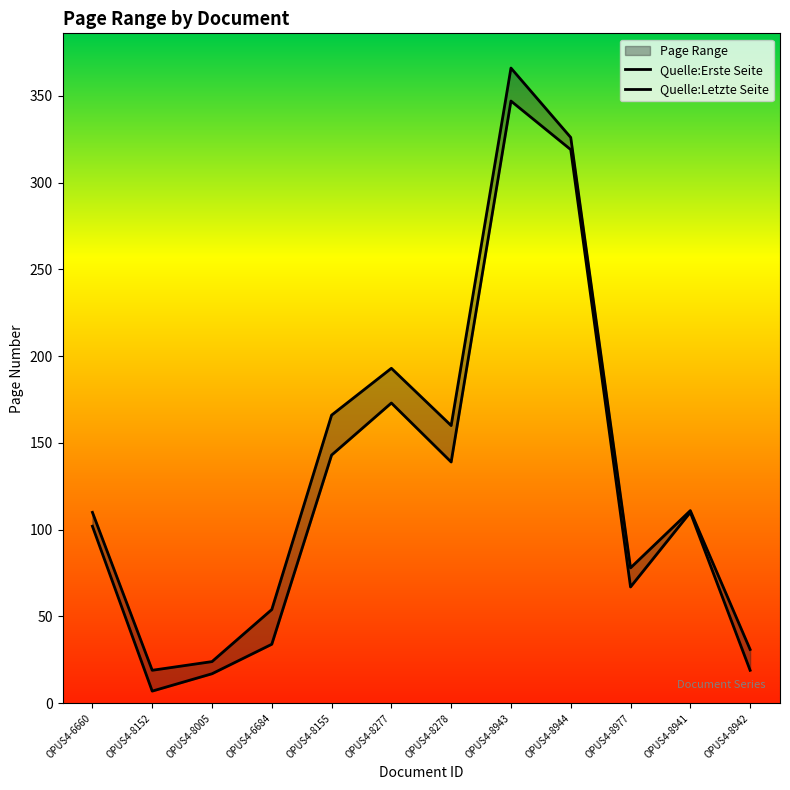

At which category does the chart reach its peak across all series?

OPUS4-8943